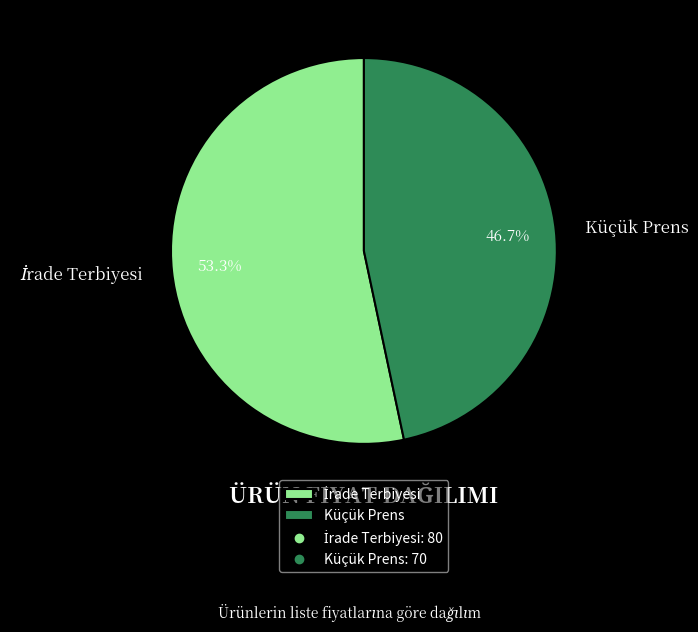

Does any single category account for the majority?

Yes